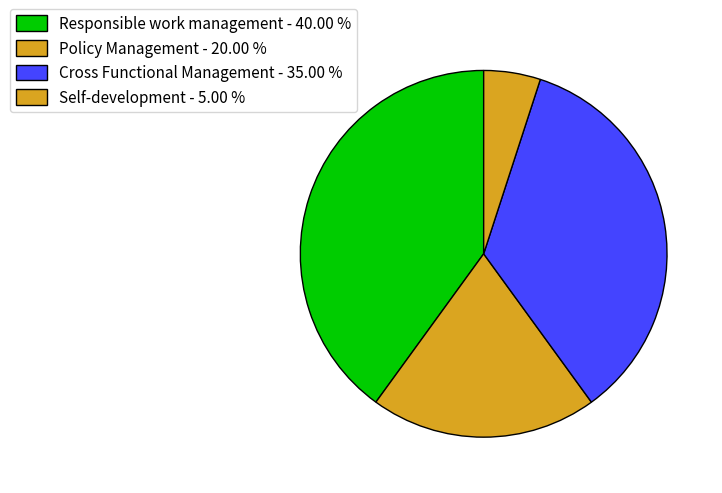

To the nearest percent, what percentage of the pie is Policy Management?

20%